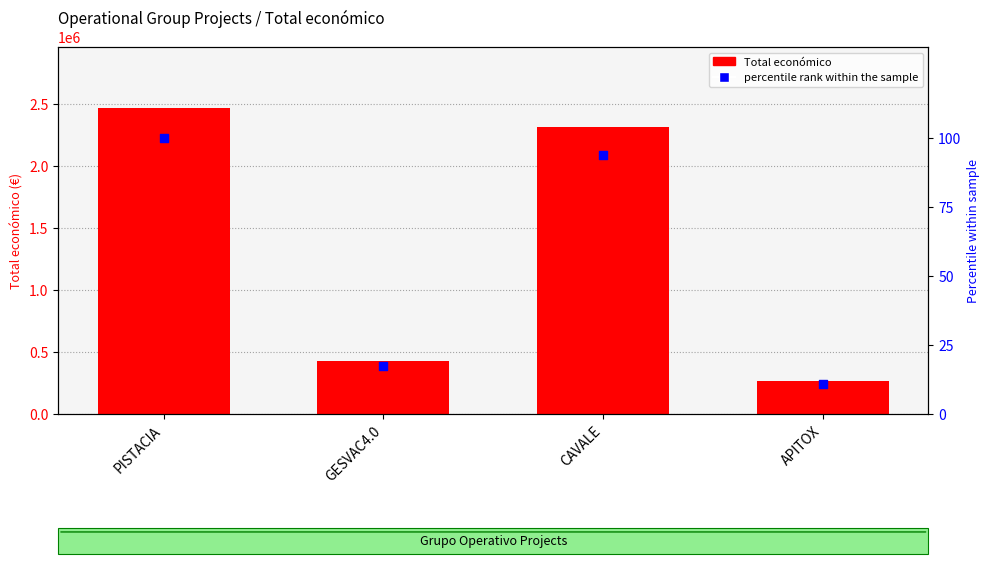

Which series has the largest total across all categories?

Total económico